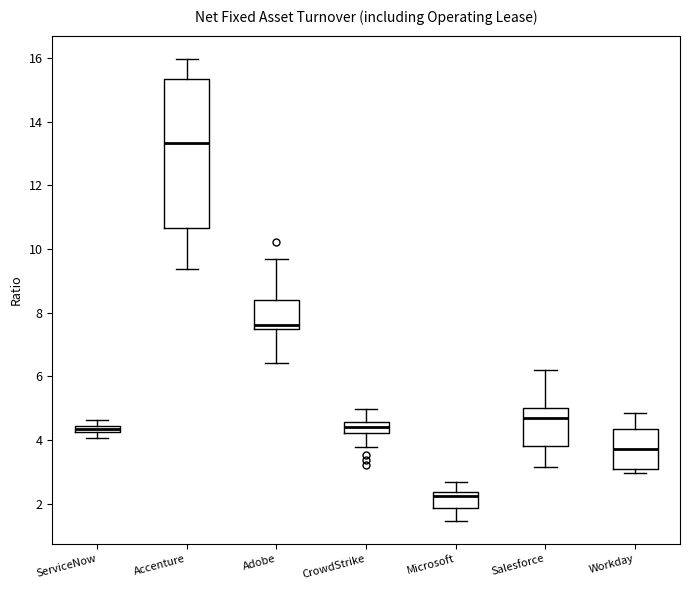

Which box has the lowest median line?

Microsoft